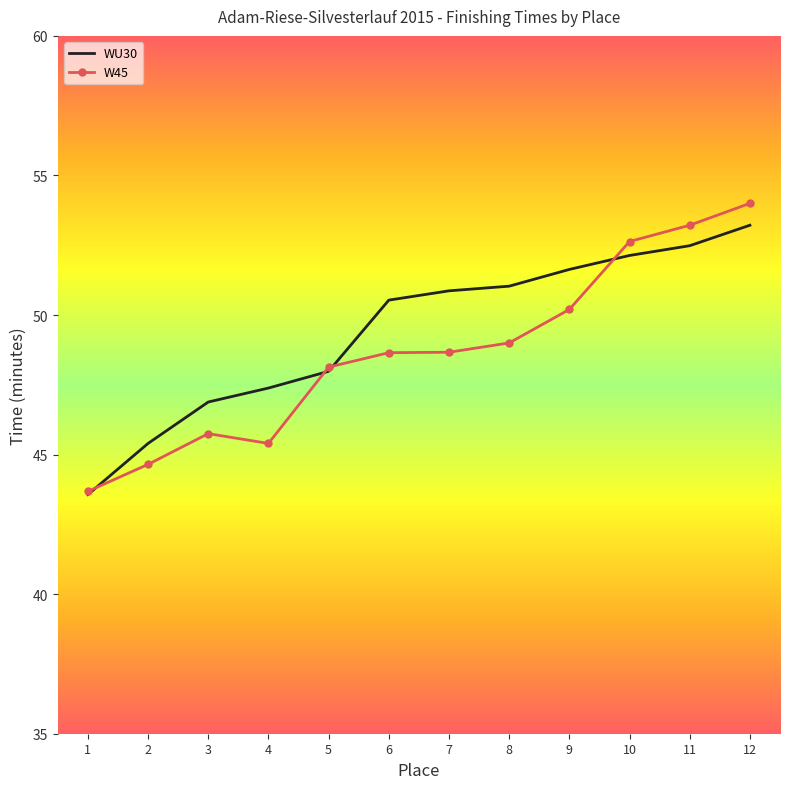

What is the maximum value shown in the chart?

54.0